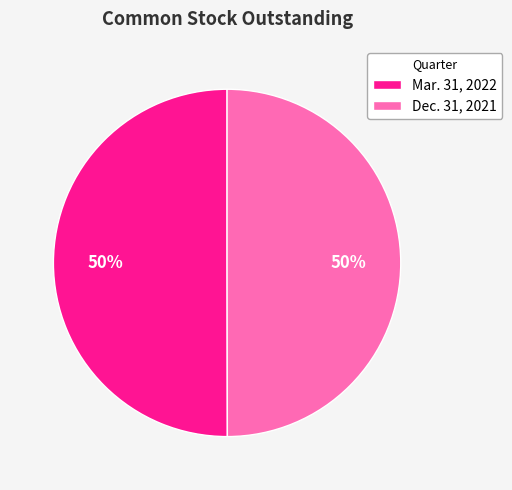

How many segments does this pie chart have?

2